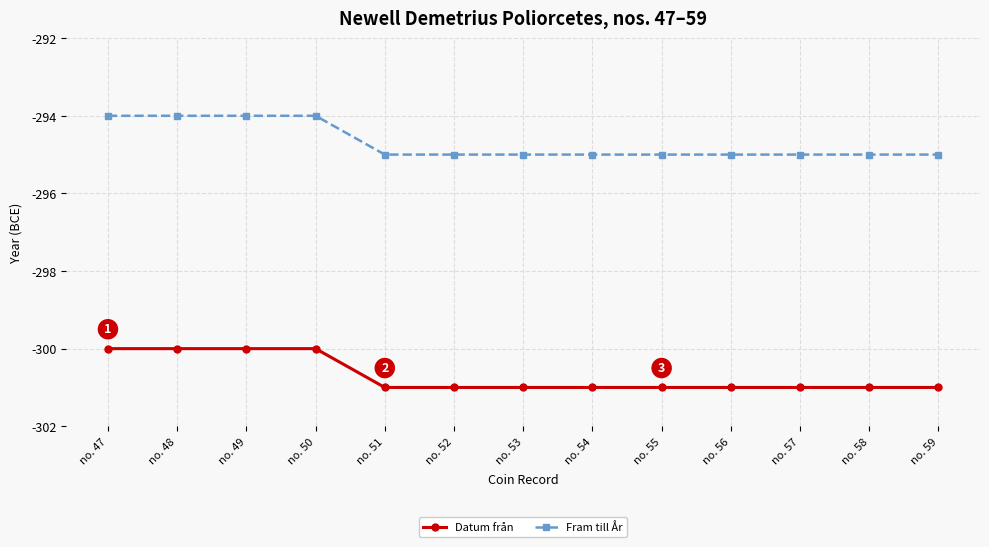

How many lines are shown in the chart?

2